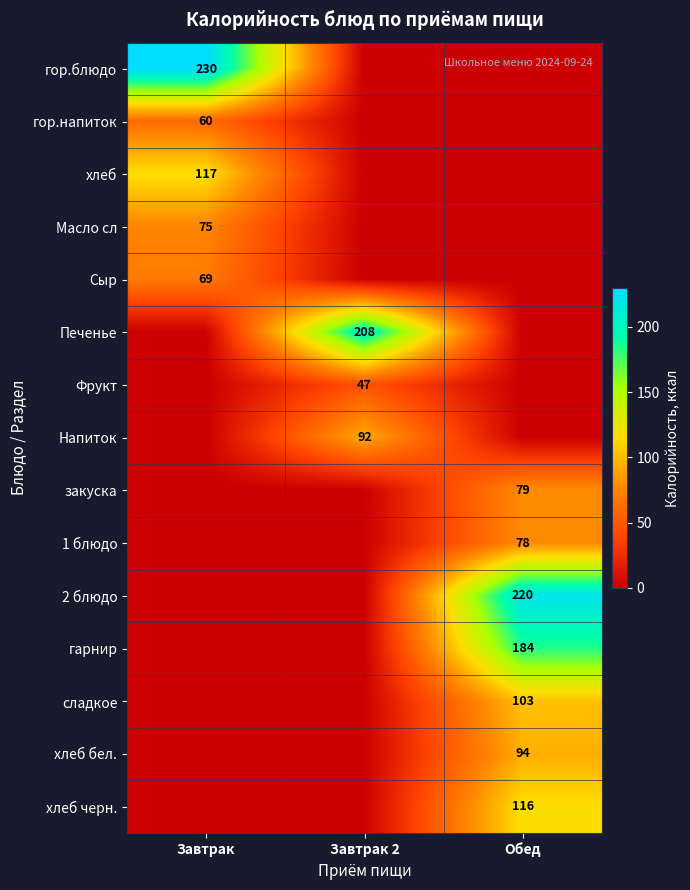

Is it true that 1 блюдо equals 78 at Обед?

True